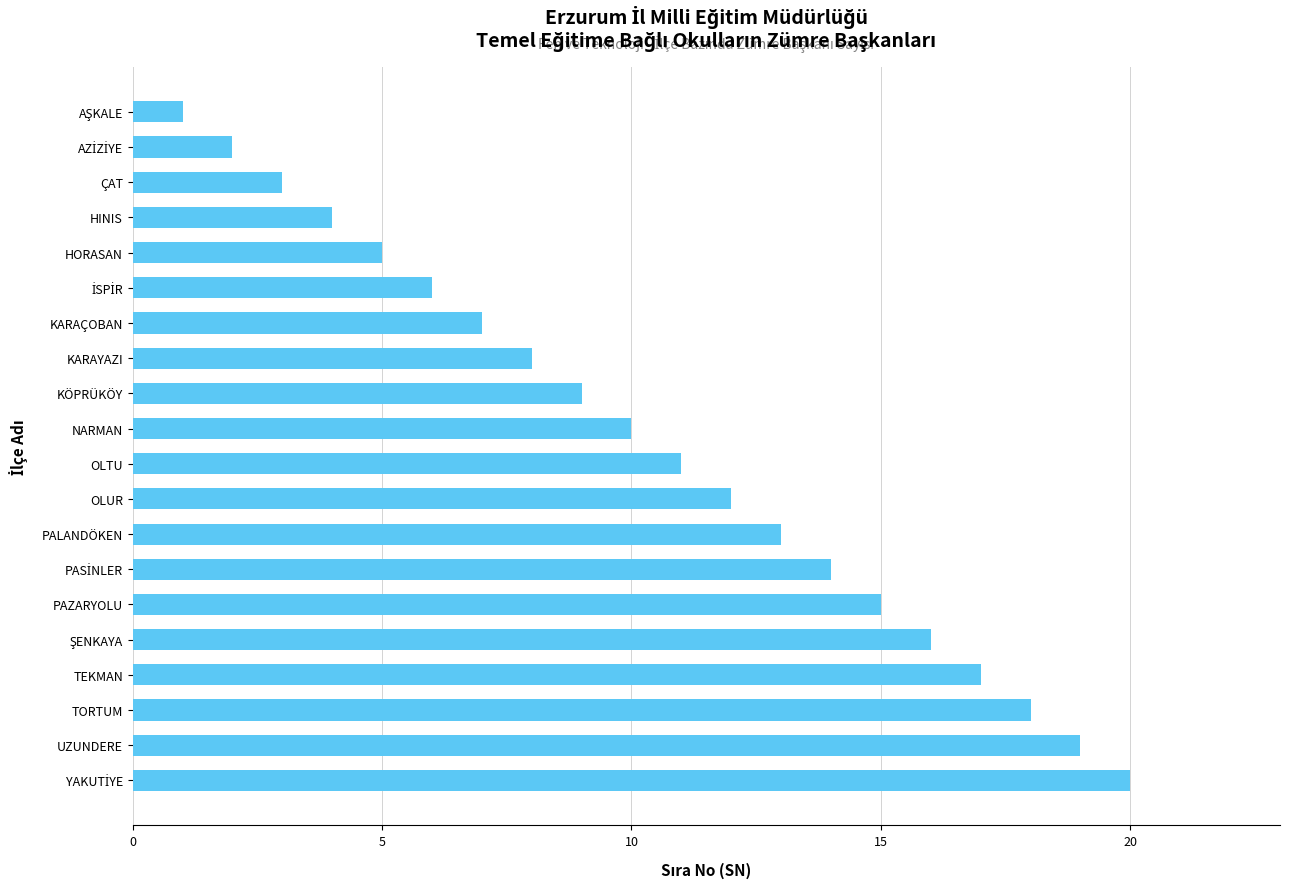

What is the greatest value displayed?

20